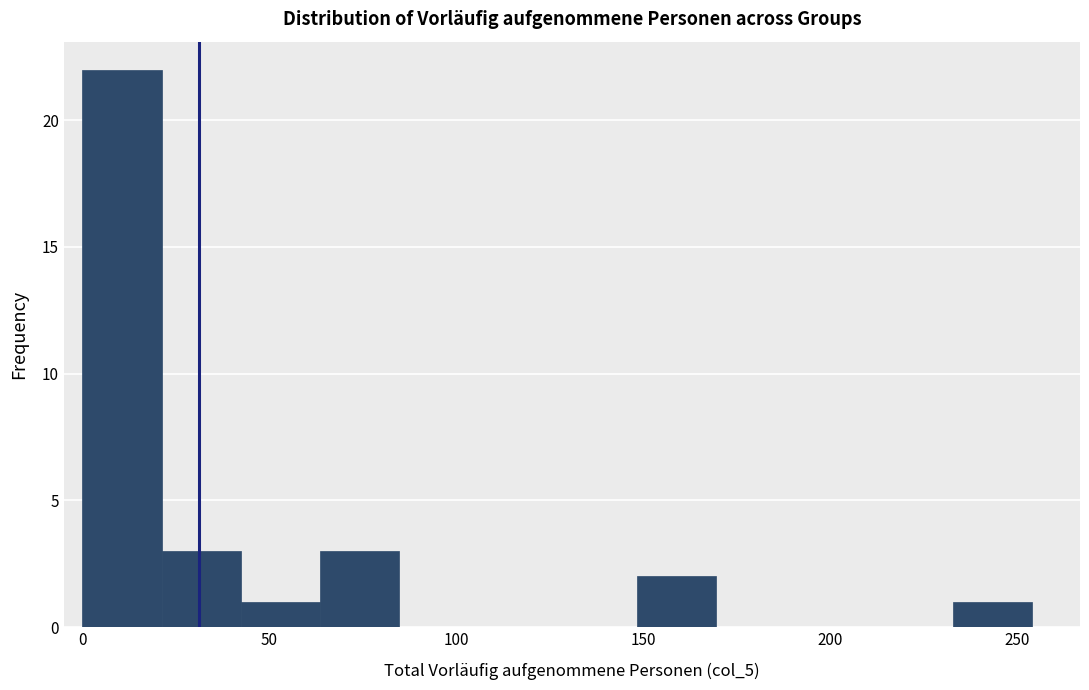

Over which range of the x-axis is the bar tallest?

0 to 20